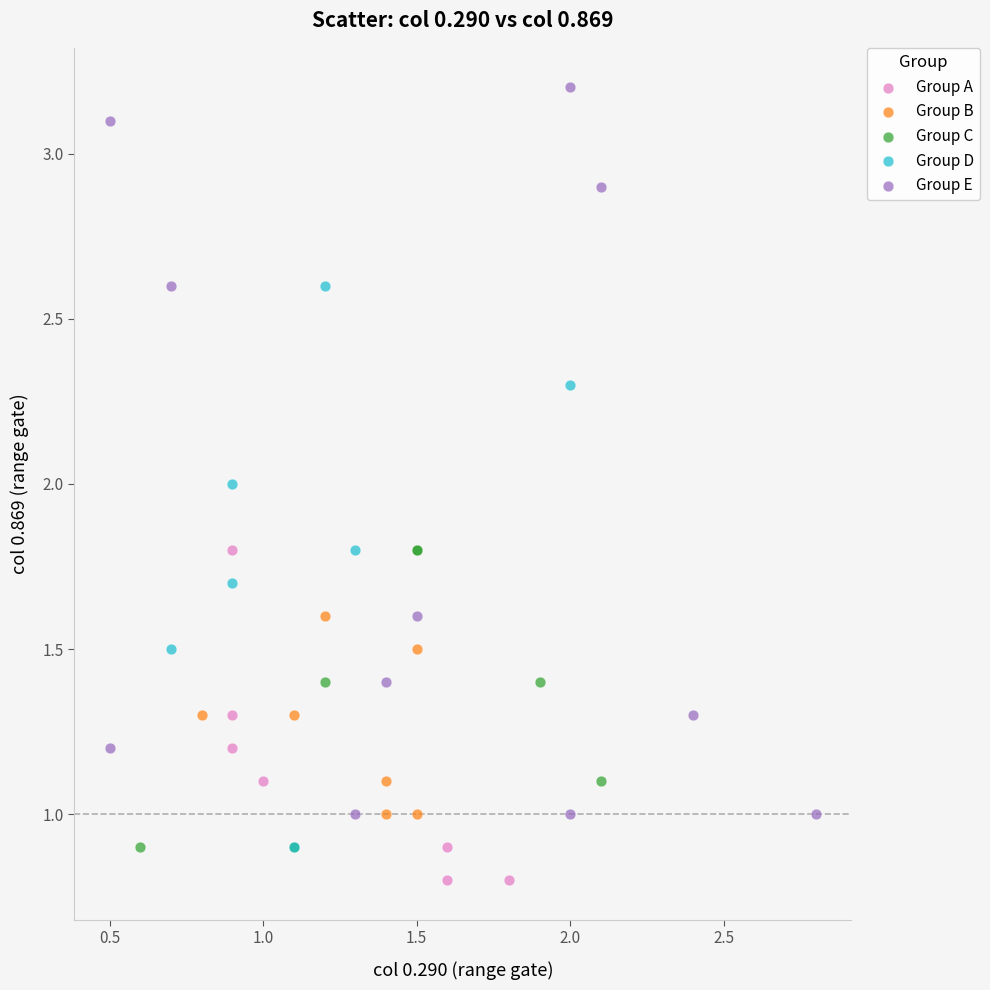

Which series reaches the maximum Y coordinate?

Group E